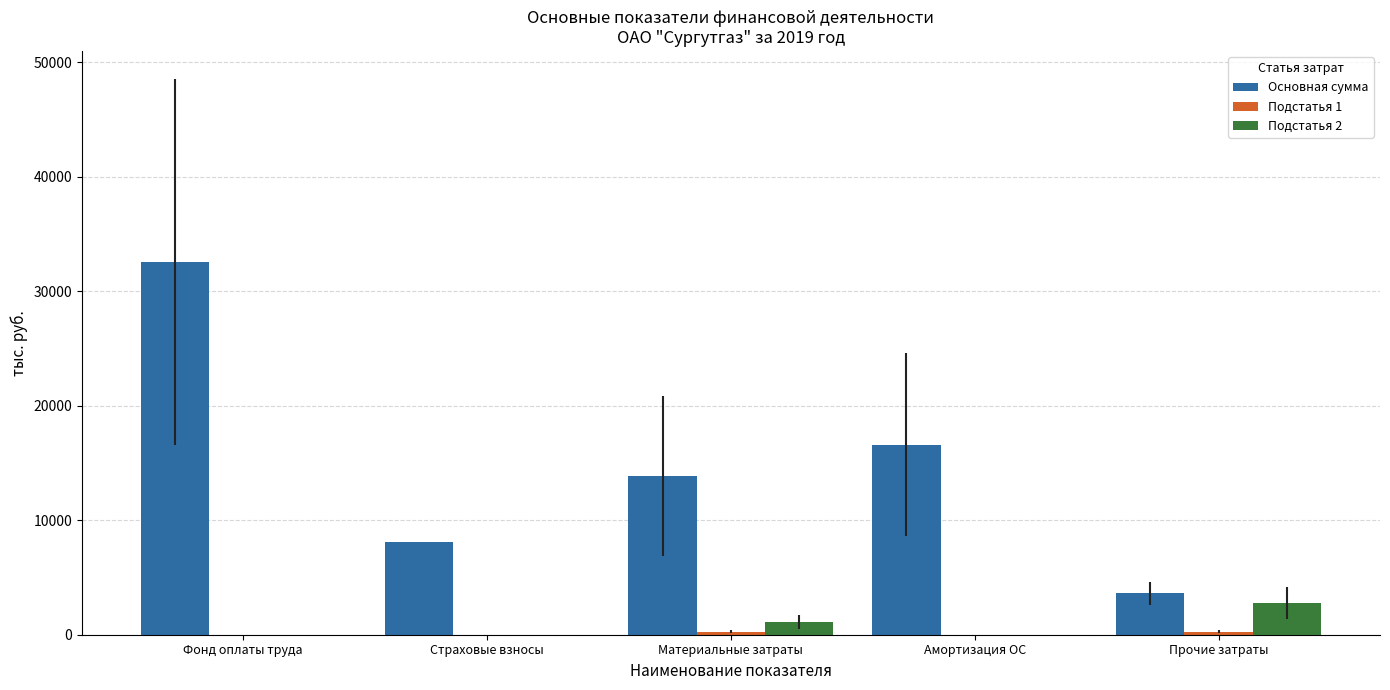

Which category has the highest value across all series?

Фонд оплаты труда